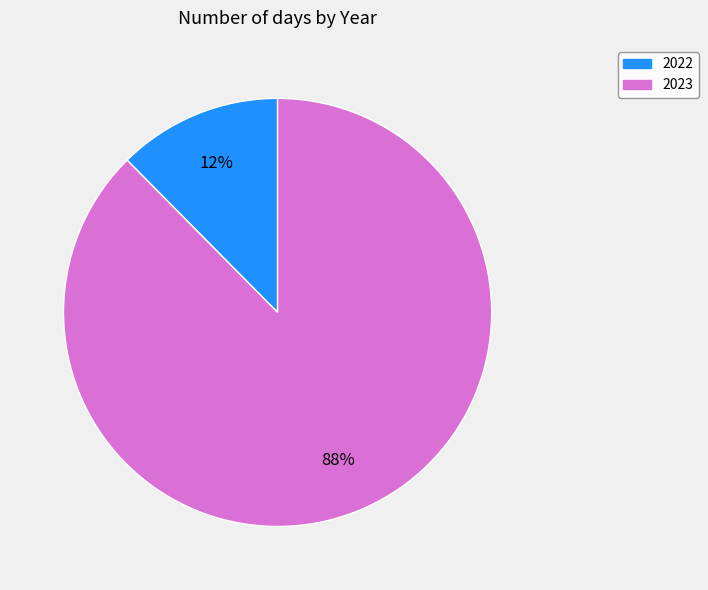

Which has a higher value, 2023 or 2022?

2023